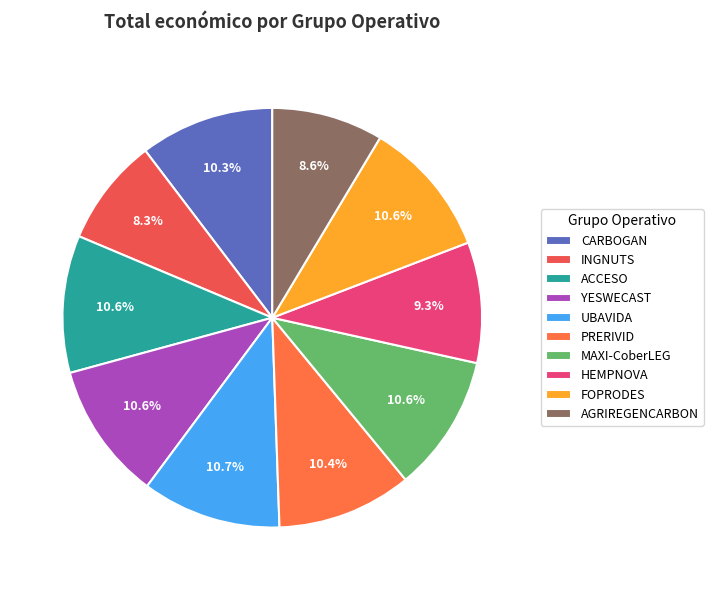

How many segments does this pie chart have?

10